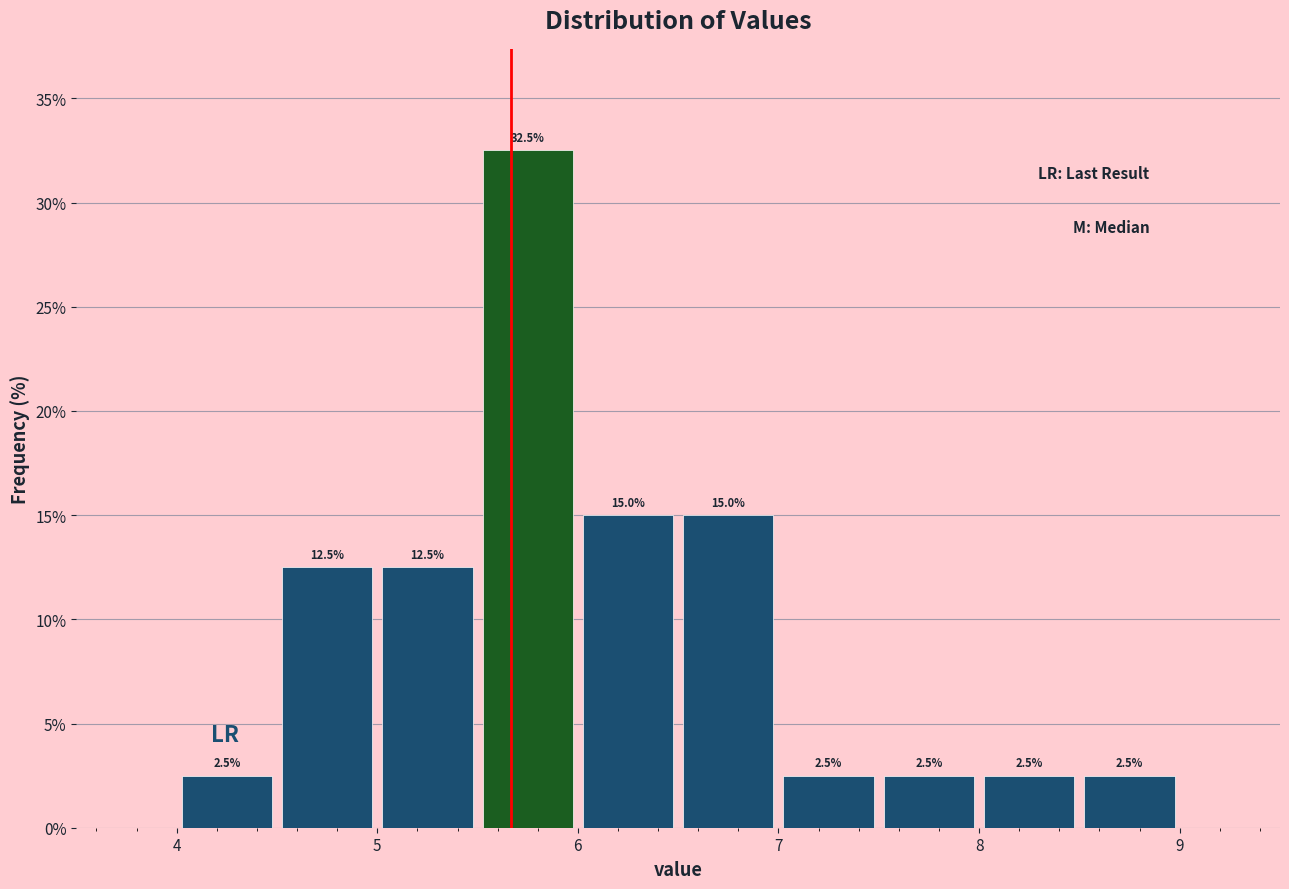

Reading left to right, list every bar in this chart as the range it spans on the x-axis followed by its height.

4.0 to 4.5: 2.5
4.5 to 5.0: 12.5
5.0 to 5.5: 12.5
5.5 to 6.0: 32.5
6.0 to 6.5: 15.0
6.5 to 7.0: 15.0
7.0 to 7.5: 2.5
7.5 to 8.0: 2.5
8.0 to 8.5: 2.5
8.5 to 9.0: 2.5